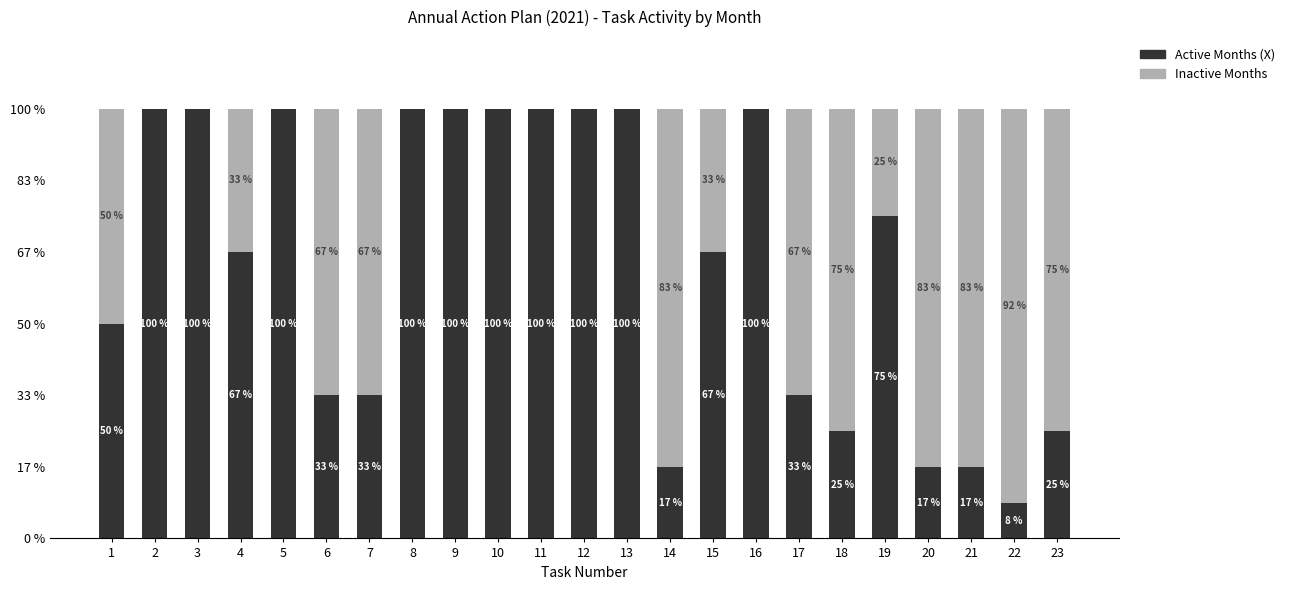

The value of Inactive Months at 16 is 0. True or false?

True